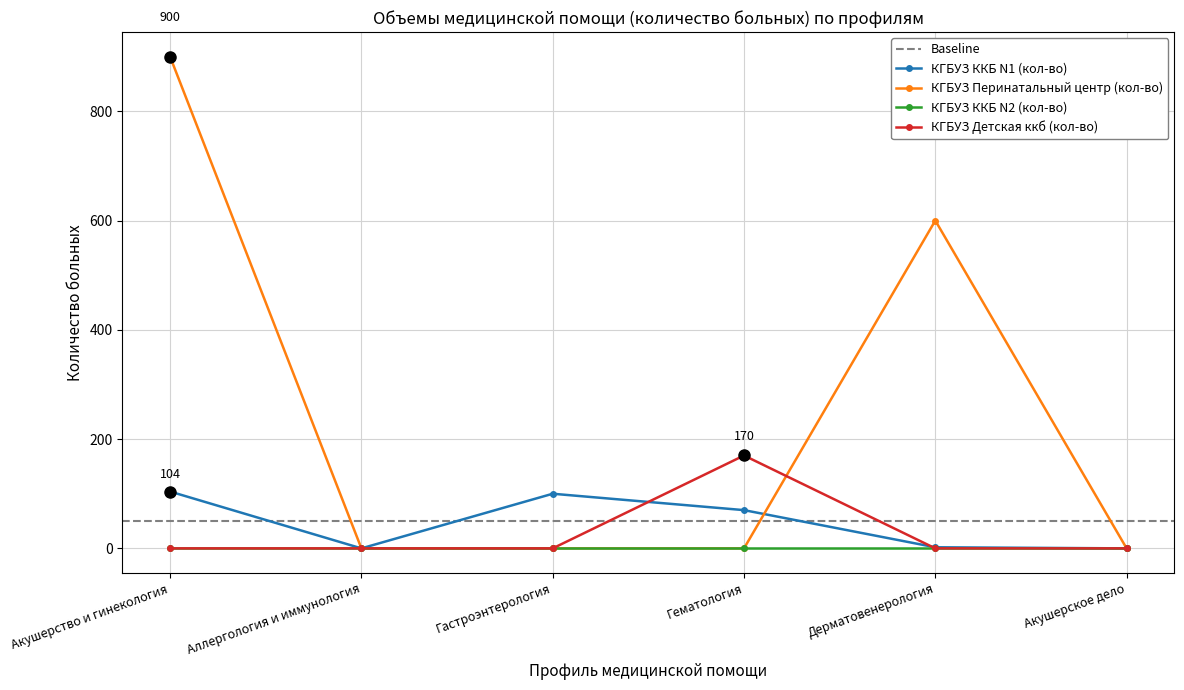

Is the value of КГБУЗ Детская ккб (кол-во) at Гастроэнтерология greater than the value of КГБУЗ ККБ N1 (кол-во) at Дерматовенерология?

No